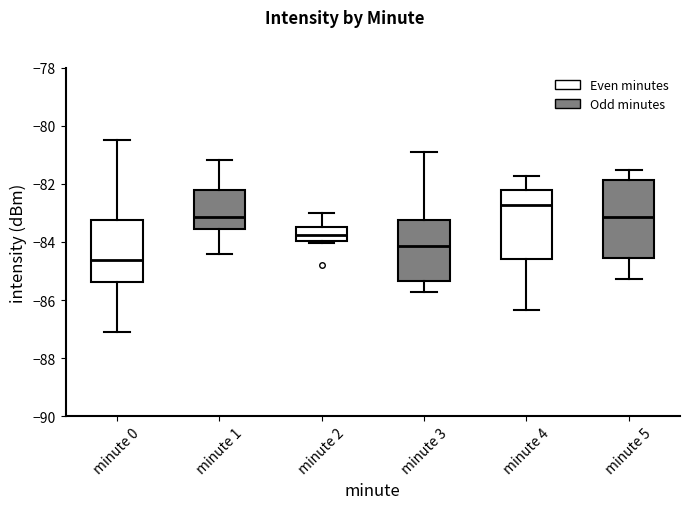

Which box has the highest median line?

minute 4